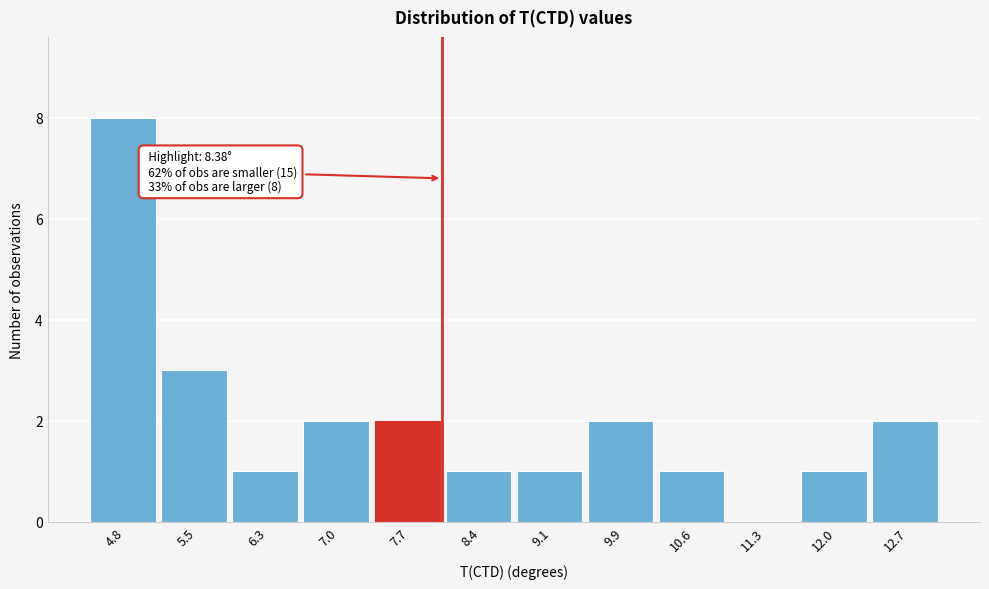

Reading right to left, what are all the values shown in this chart?

12.7=2	12.0=1	11.3=0	10.6=1	9.9=2	9.1=1	8.4=1	7.7=2	7.0=2	6.3=1	5.5=3	4.8=8